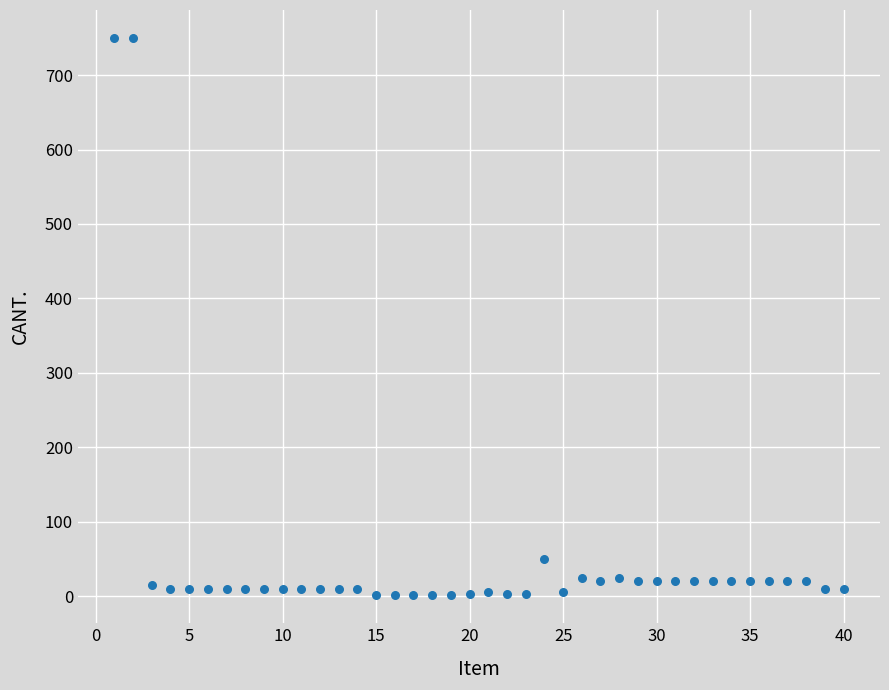

What is the range of X values (max minus min)?

39